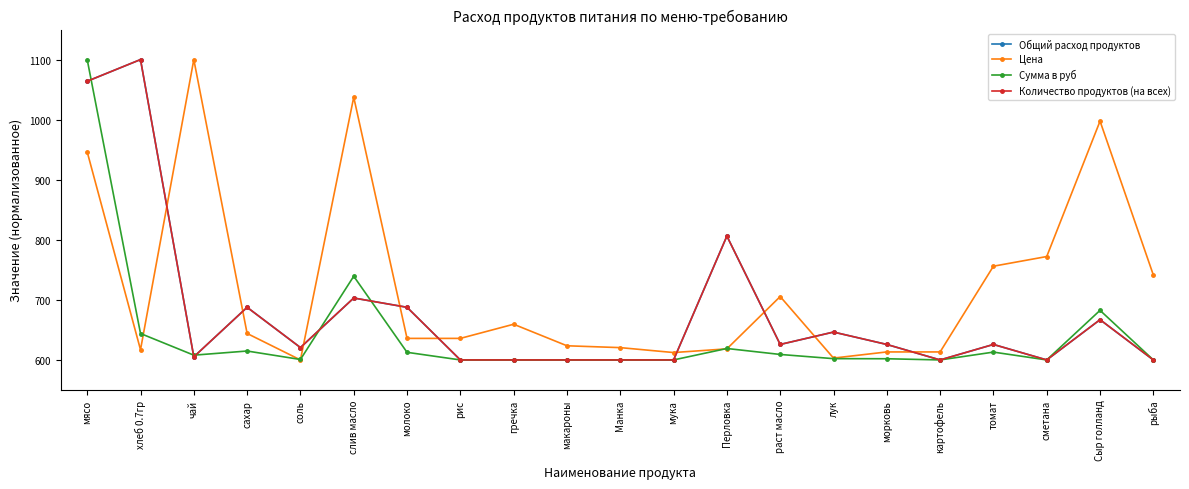

What is the total value across all series at соль?

2442.0